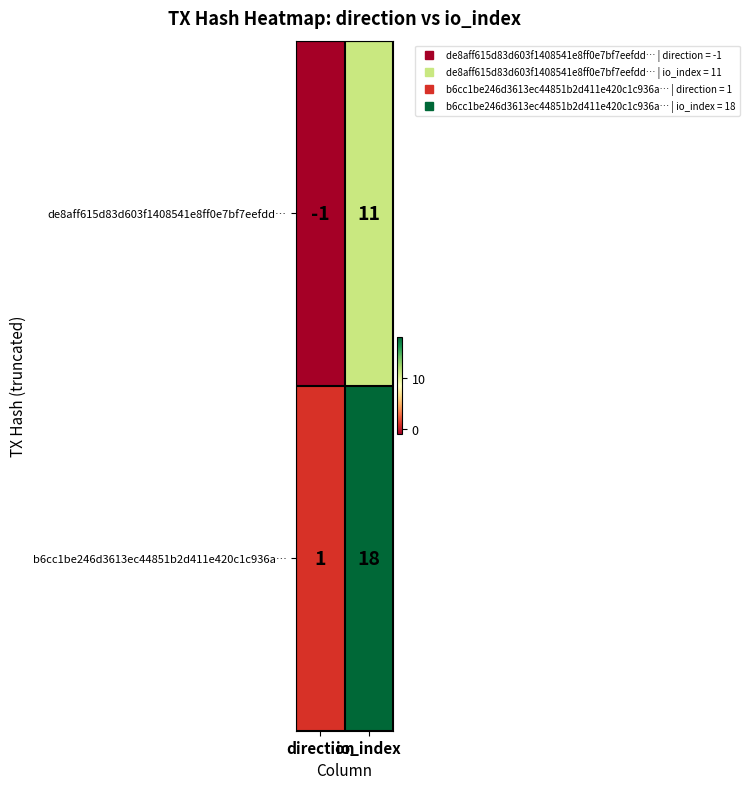

At which category is the sum across all series the highest?

io_index